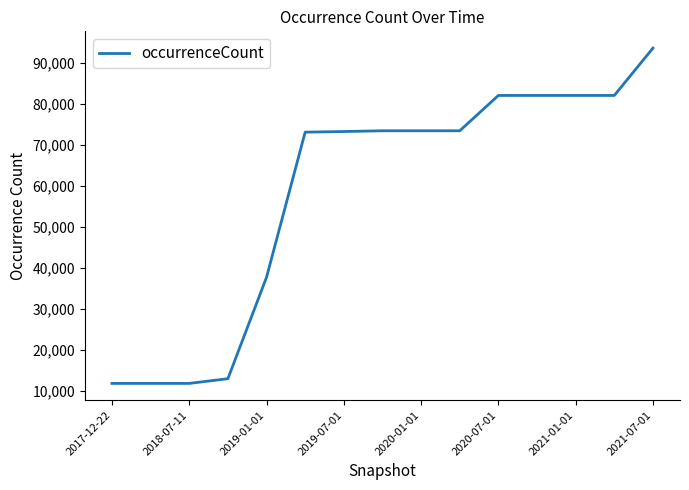

What is the minimum value shown in the chart?

11866